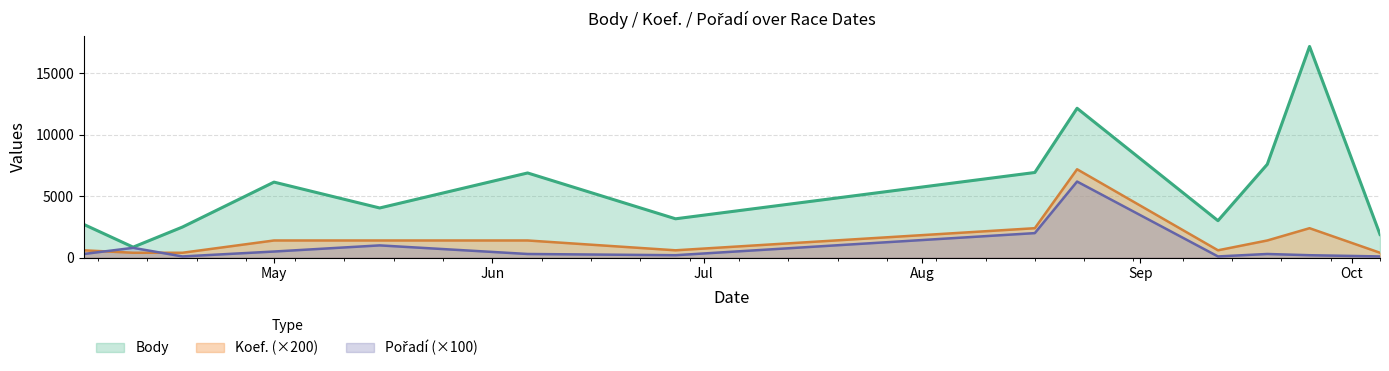

Which series has the largest total across all categories?

Body